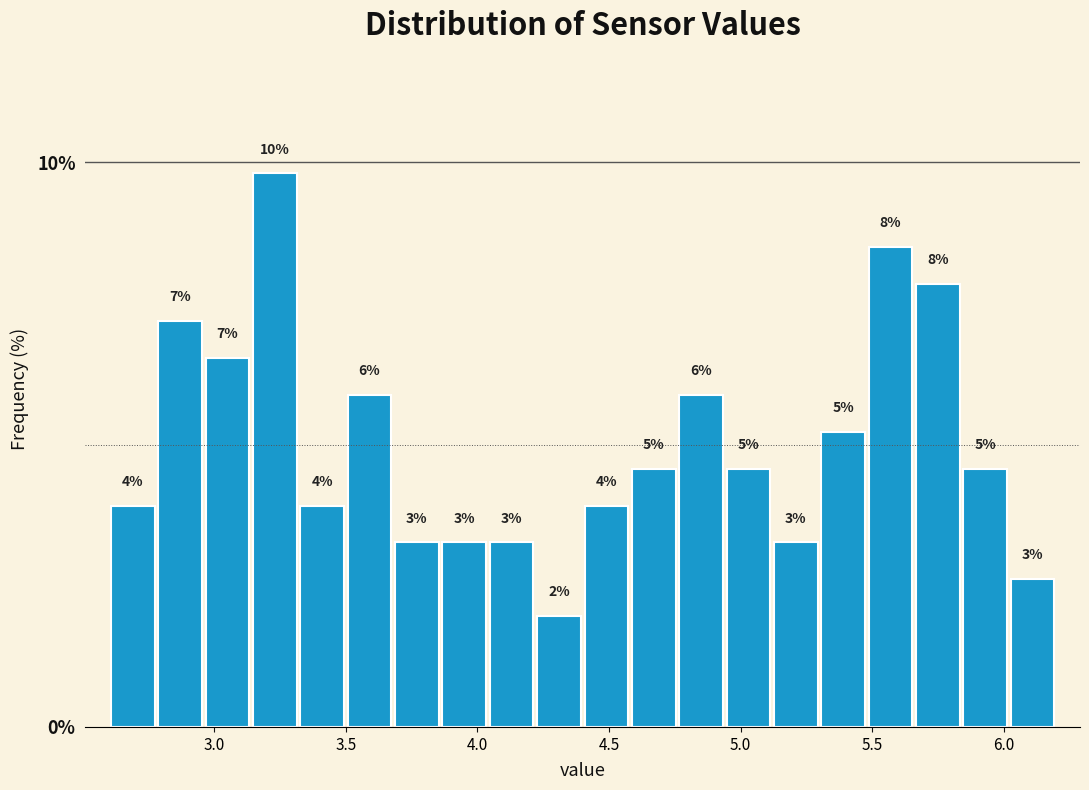

Read against the x-axis, roughly where is the centre of the tallest bar?

3.25